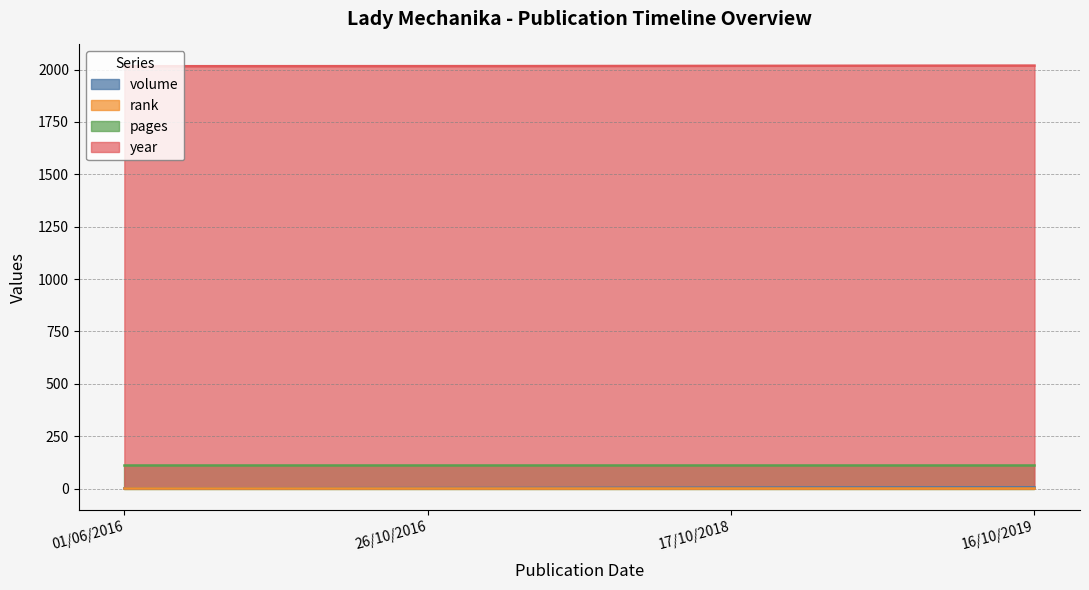

What is the difference between the highest and lowest values at 17/10/2018?

2017